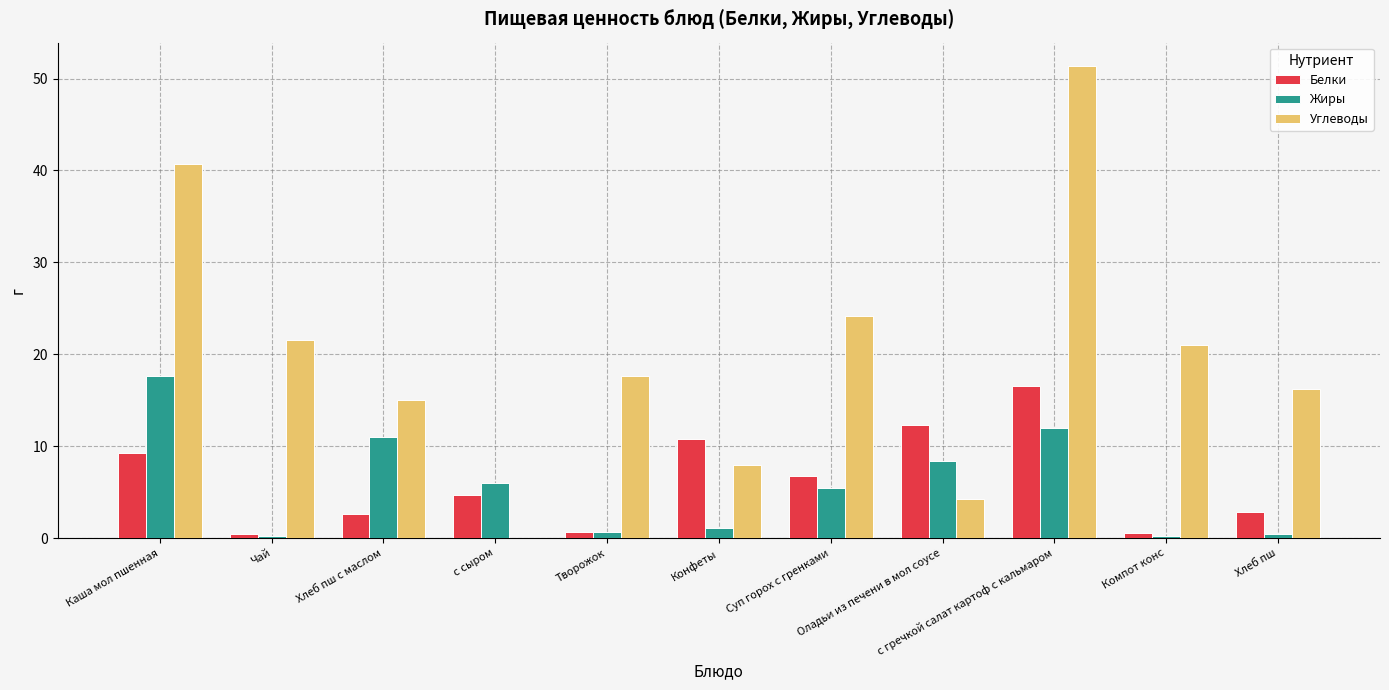

At which label does Жиры reach its peak?

Каша мол пшенная